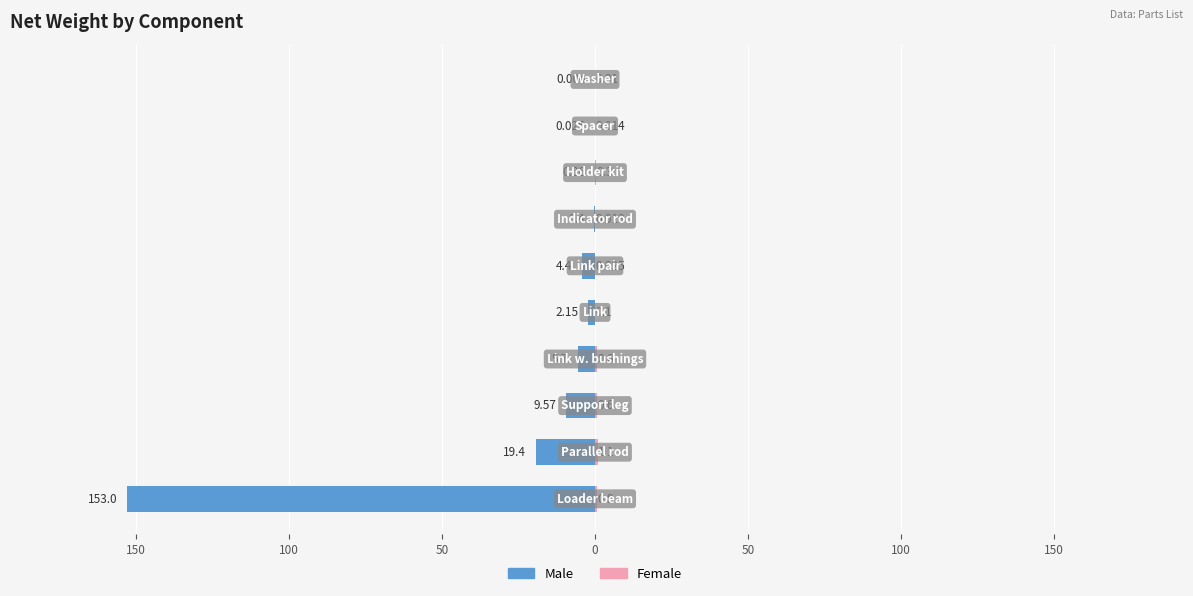

Which series has the largest range (max minus min)?

Male